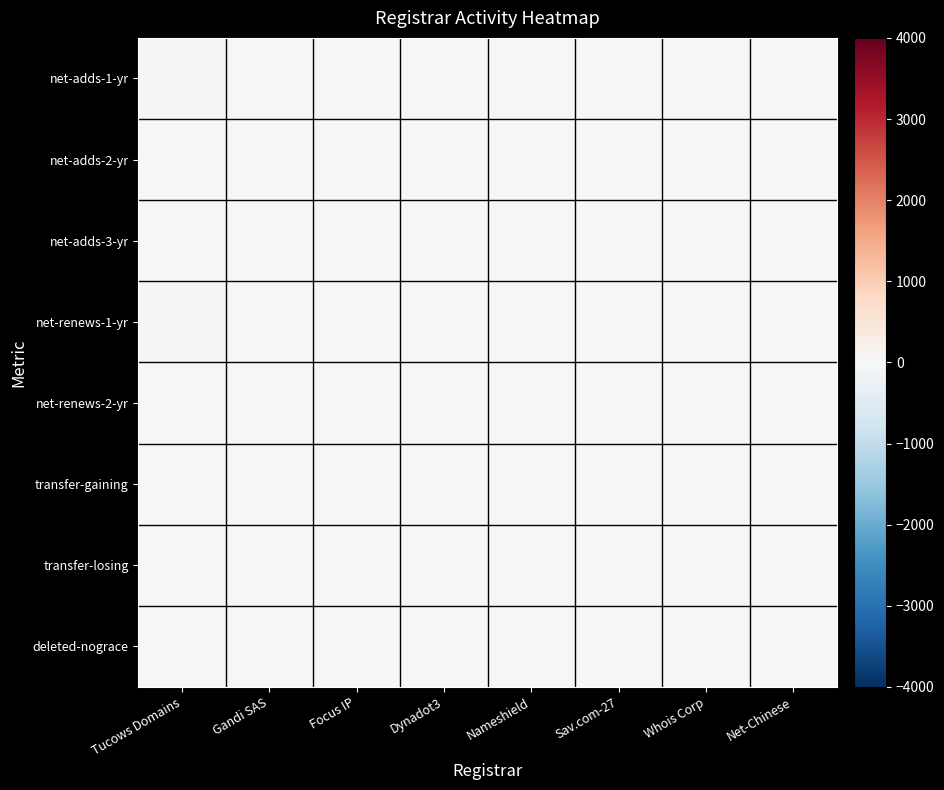

Between Sav.com-27 and Net-Chinese, which is larger?

Sav.com-27